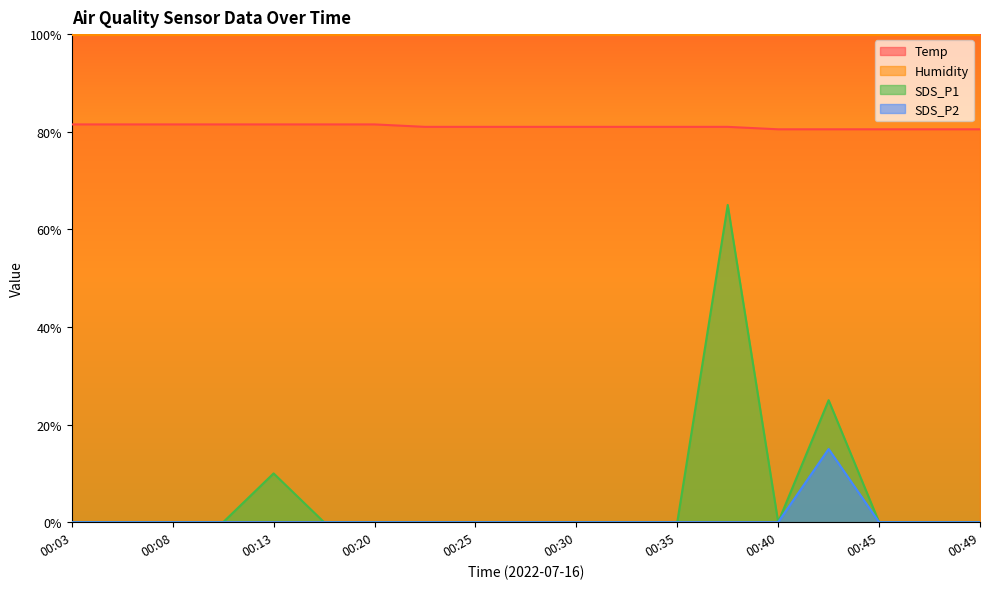

Which series has the largest range (max minus min)?

SDS_P1